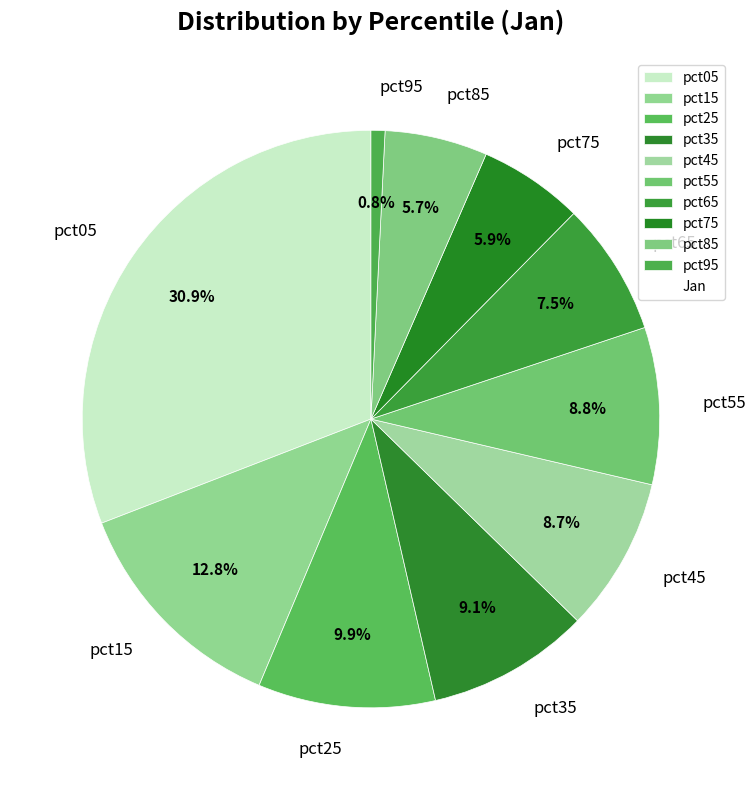

To the nearest percent, what is the difference between the largest and smallest slice percentages?

30%